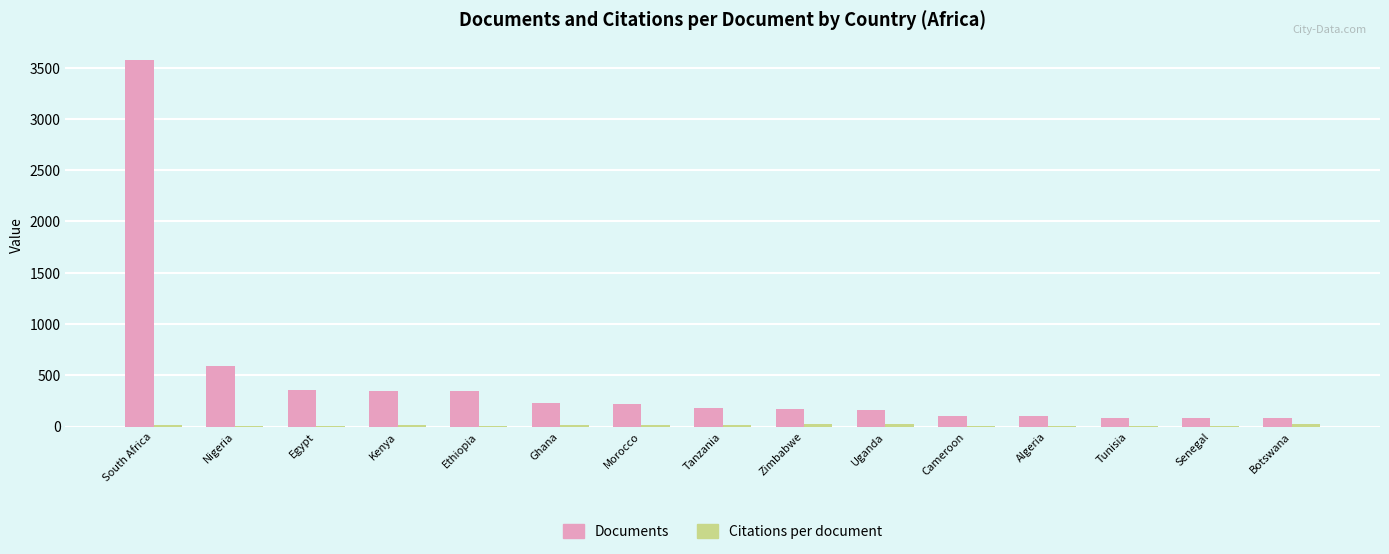

True or false: Documents has a value of 228.0 at Ghana.

True